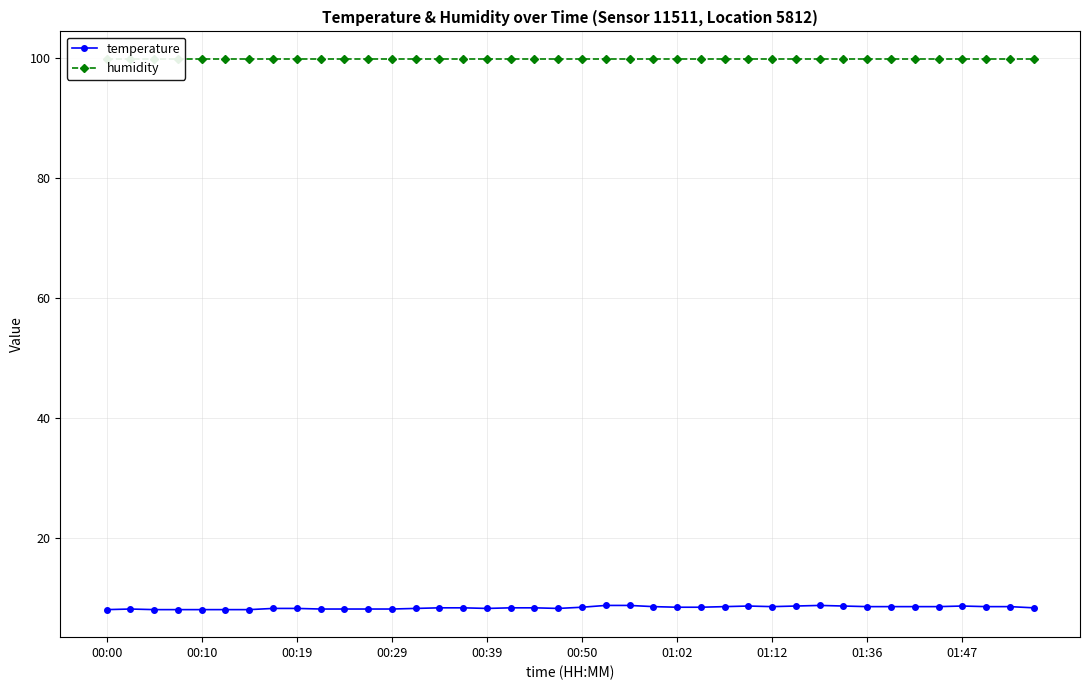

Rank the series by their average value, from highest to lowest.

humidity, temperature